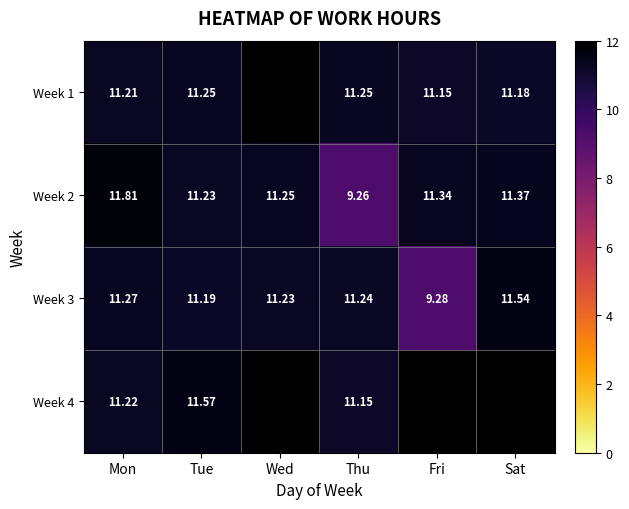

Which category has the highest value in the Week 3 series?

Sat